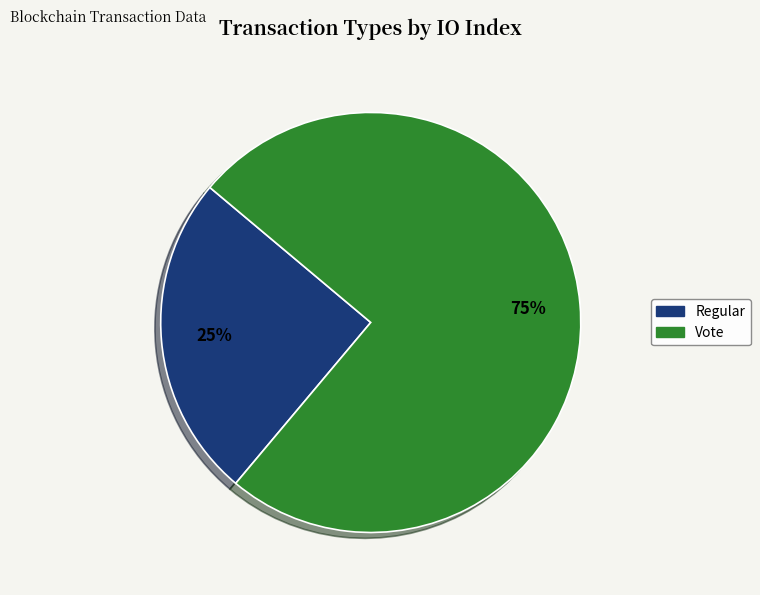

To the nearest percent, what is the average slice percentage?

50%